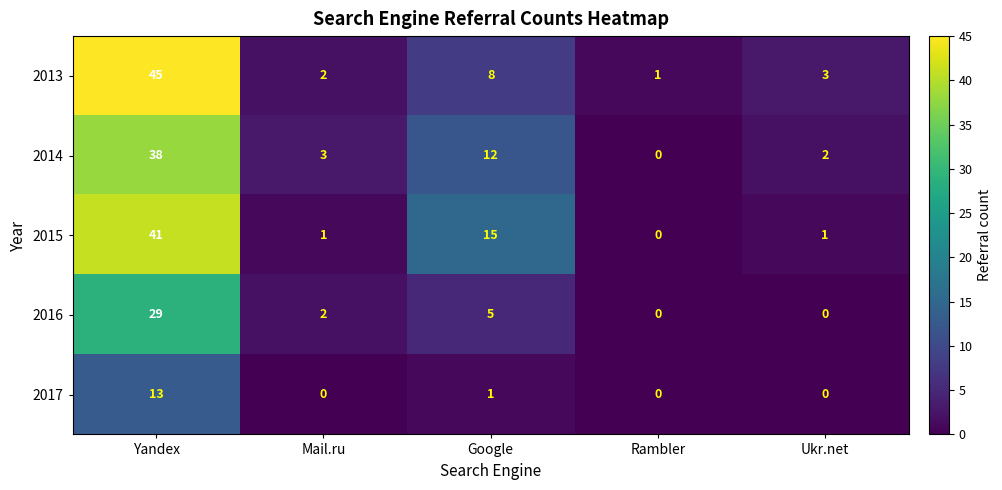

What is the sum of all 2014 values?

55